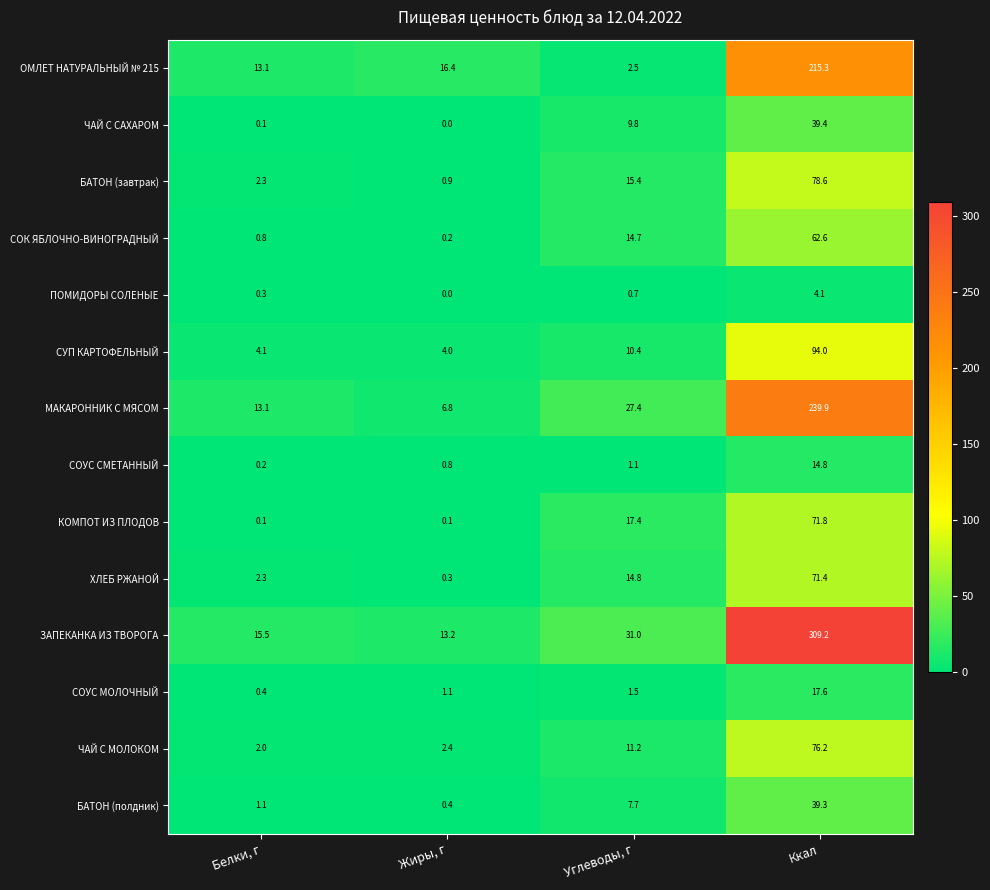

Between Белки, г and Ккал, which series saw the biggest shift?

ЗАПЕКАНКА ИЗ ТВОРОГА